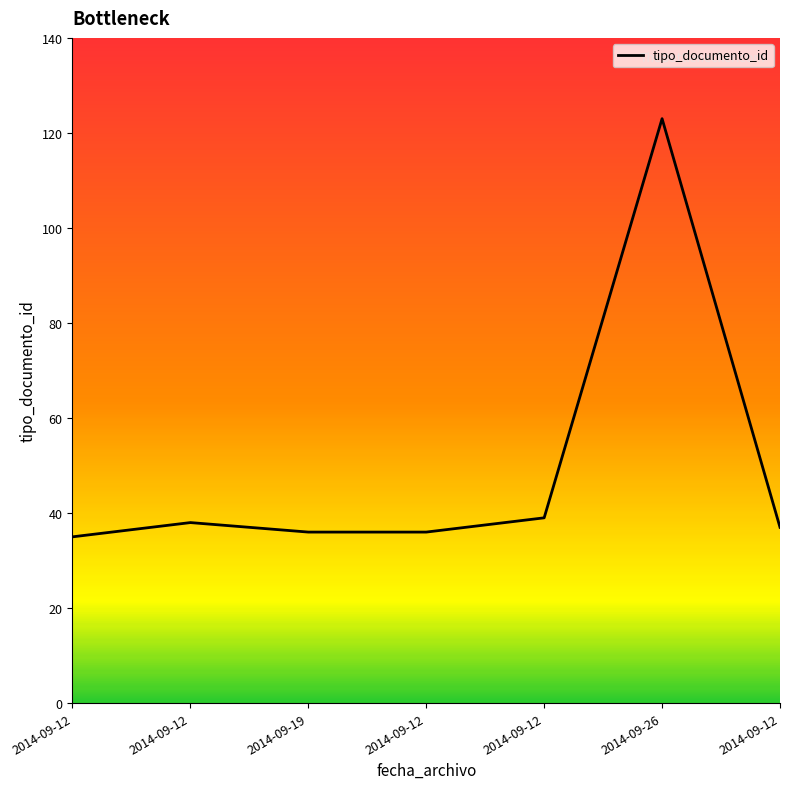

Count the number of data series in this chart.

1